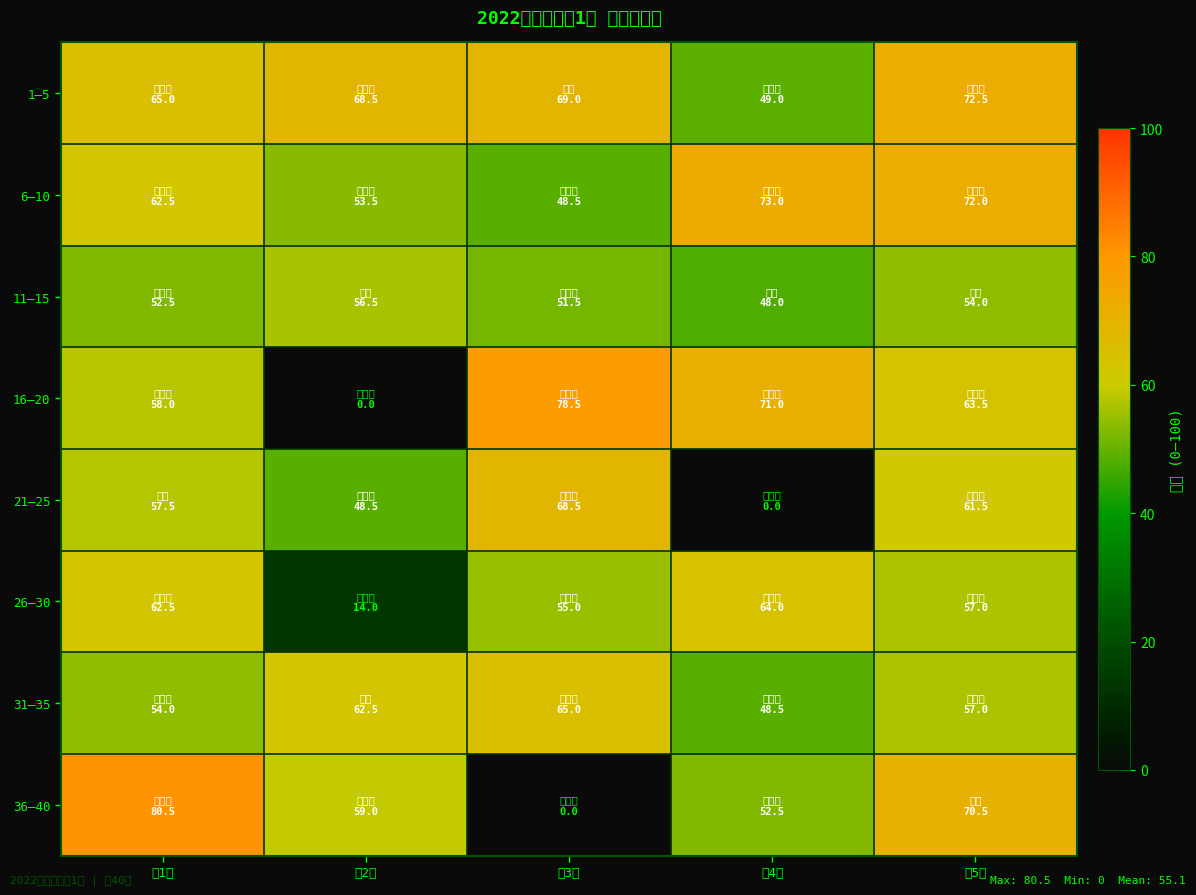

Rank the series at 第2列 from lowest to highest value.

16–20, 26–30, 21–25, 6–10, 11–15, 36–40, 31–35, 1–5